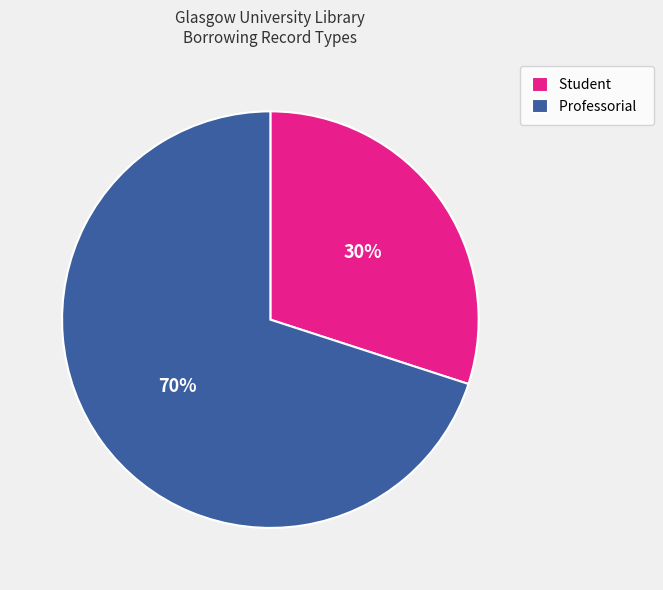

How many slices are in this pie chart?

2